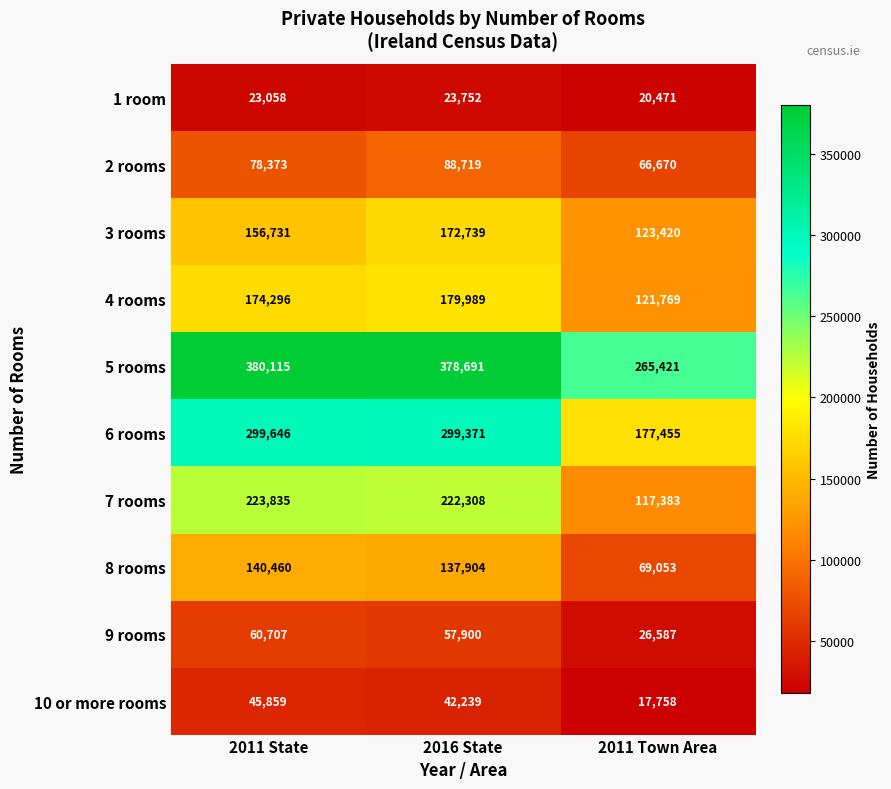

Reading right to left, extract all data points from this chart.

1 room: 20471	23752	23058
2 rooms: 66670	88719	78373
3 rooms: 123420	172739	156731
4 rooms: 121769	179989	174296
5 rooms: 265421	378691	380115
6 rooms: 177455	299371	299646
7 rooms: 117383	222308	223835
8 rooms: 69053	137904	140460
9 rooms: 26587	57900	60707
10 or more rooms: 17758	42239	45859